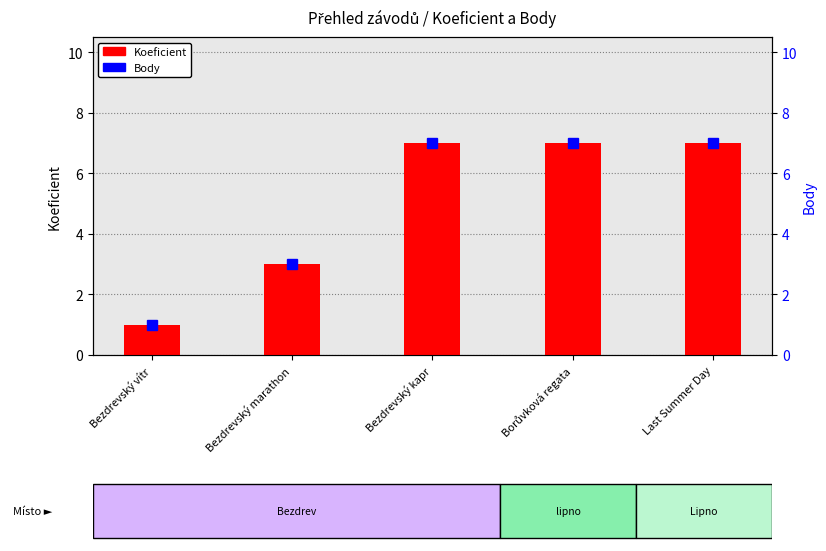

Reading left to right, transcribe all the data shown in this chart.

Koeficient: 1	3	7	7	7
Body: 1	3	7	7	7